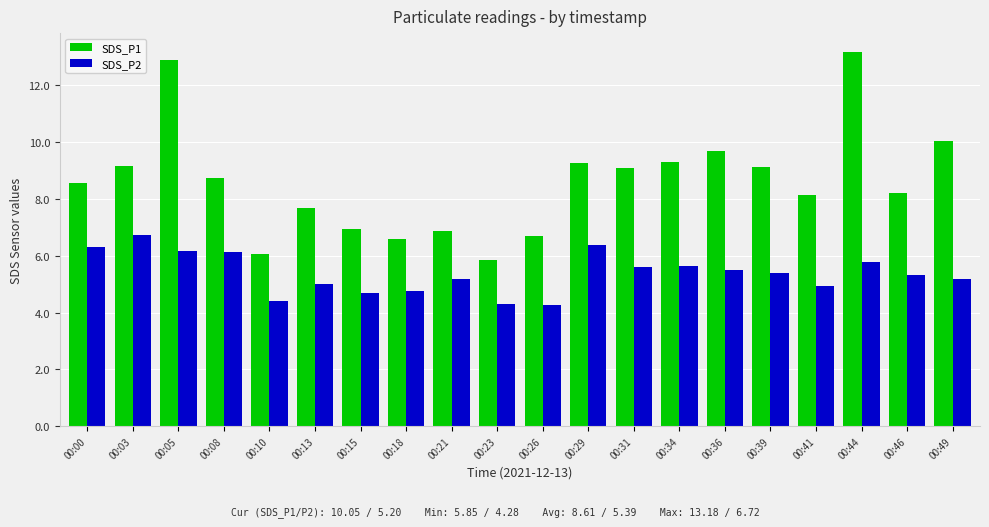

At 00:29, list the series in order from largest to smallest.

SDS_P1, SDS_P2